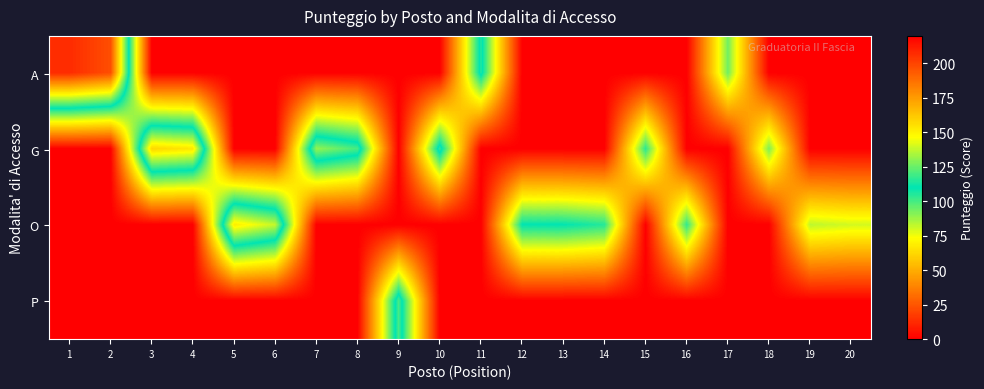

Rank the series by their maximum value, from lowest to highest.

P, O, G, A